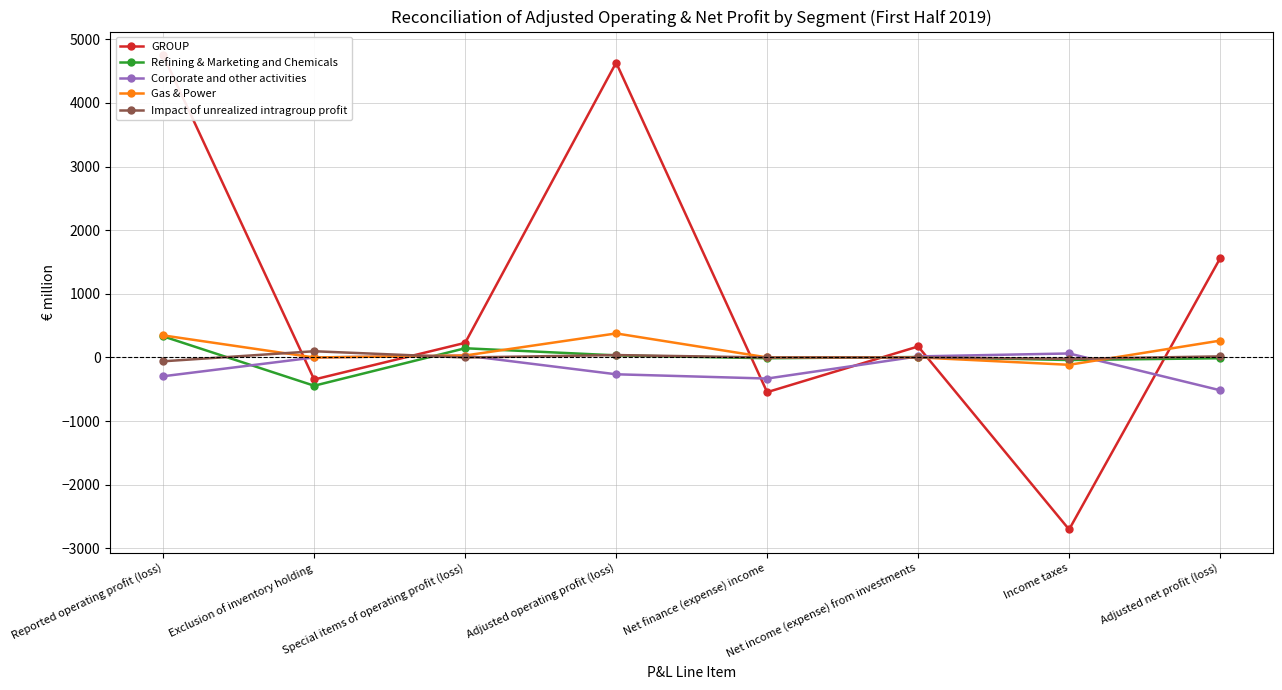

What is the sum of the Corporate and other activities values at Reported operating profit (loss) and Special items of operating profit (loss)?

-264